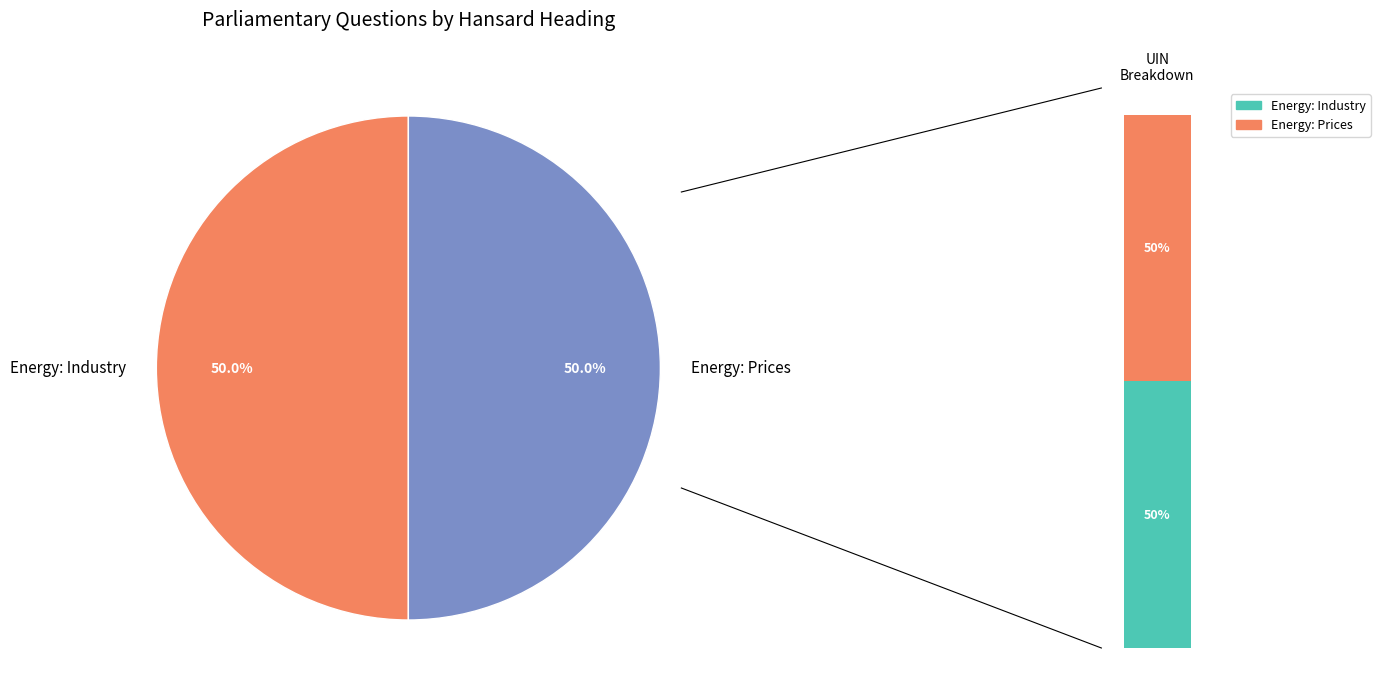

The Energy: Prices slice represents 50% of the pie. True or false?

True